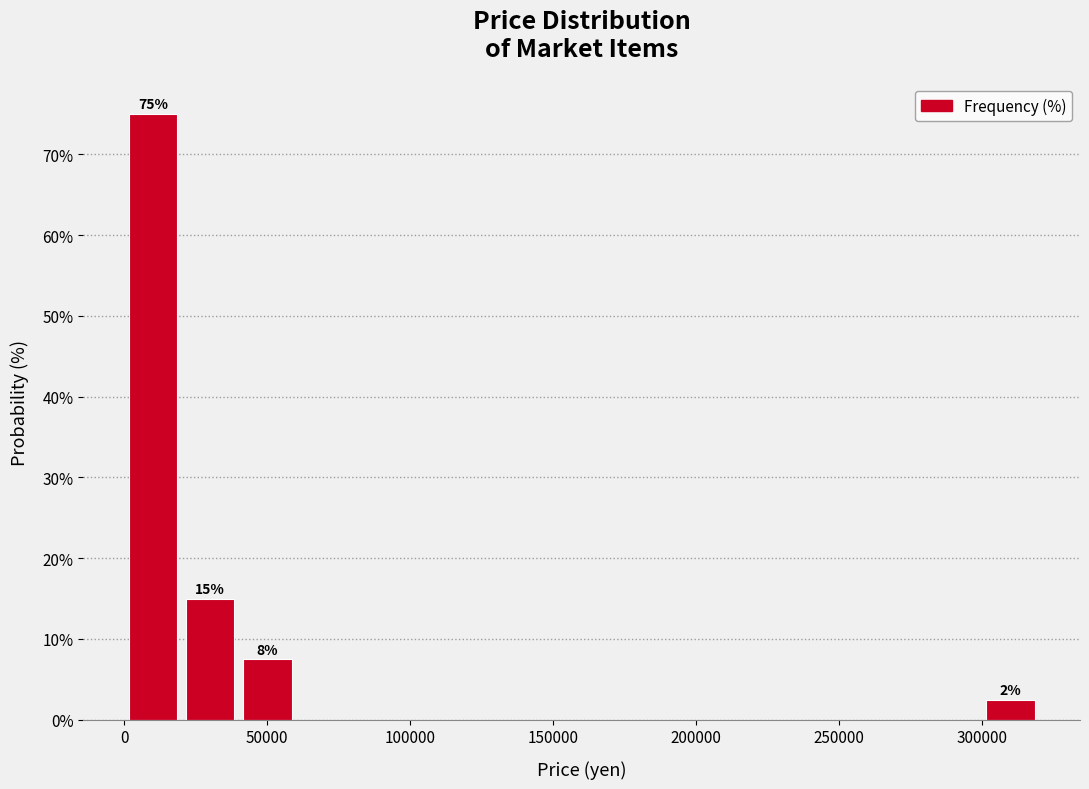

Around what value on the x-axis is the tallest bar? Give the approximate position of its centre, as read against the axis.

10000